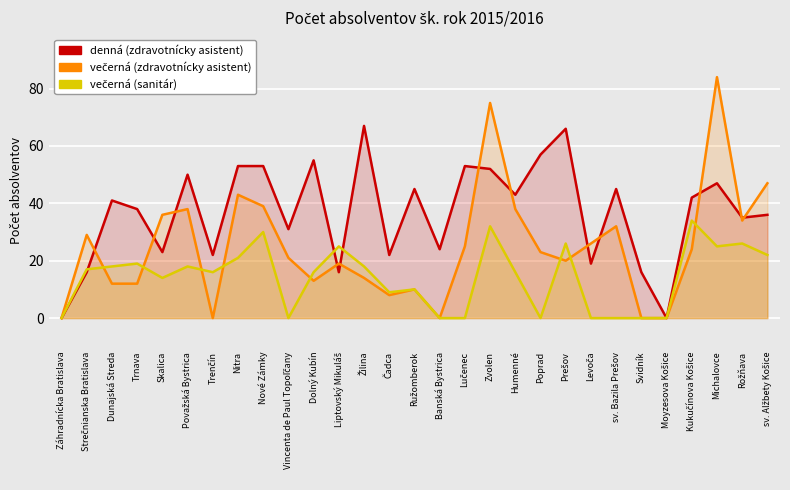

Read the denná (zdravotnícky asistent) value at Levoča.

19